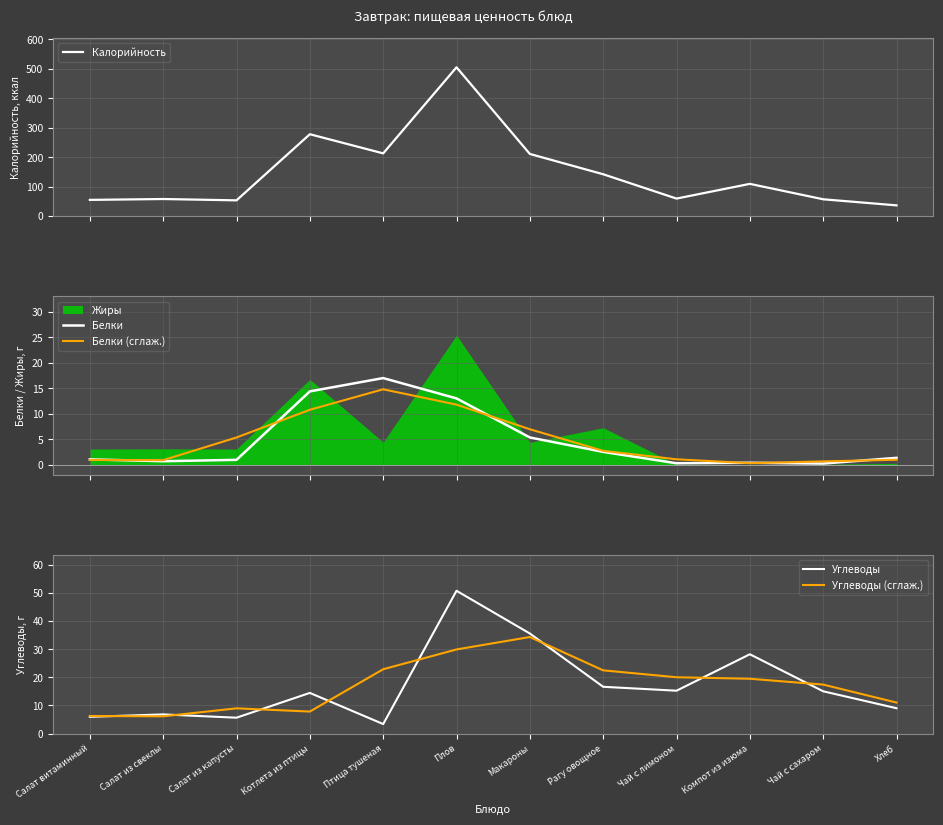

True or false: Белки has a value of 0.3 at Чай с сахаром.

False